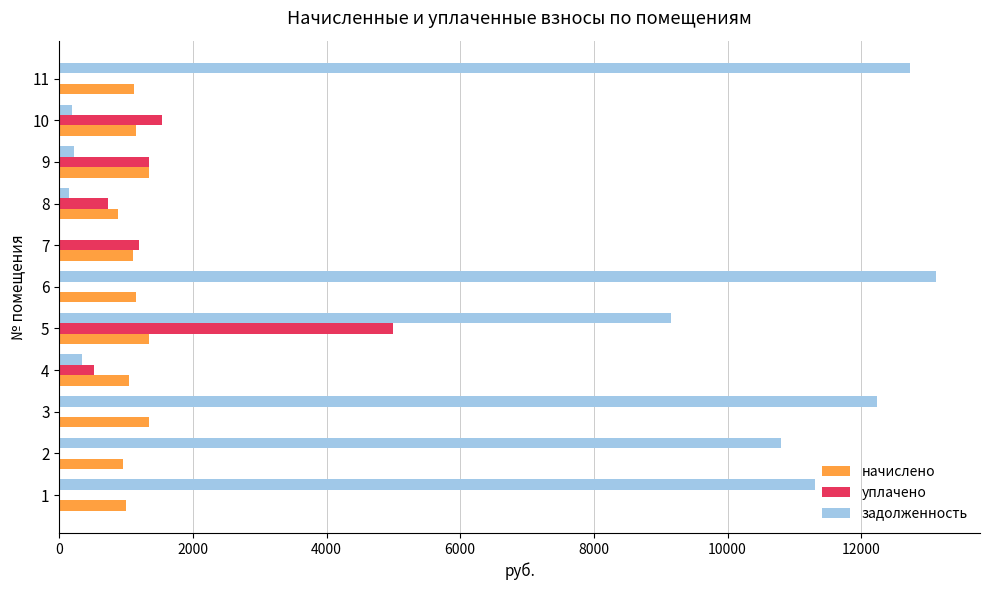

How many distinct data groups are displayed?

3